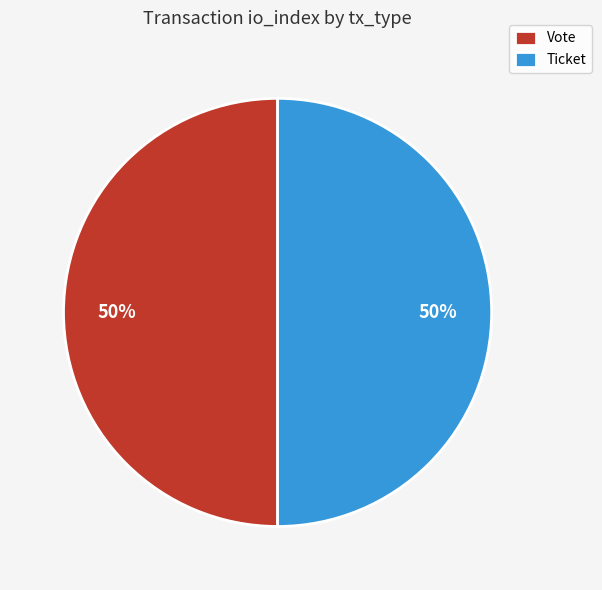

The Ticket slice represents 50% of the pie. True or false?

True